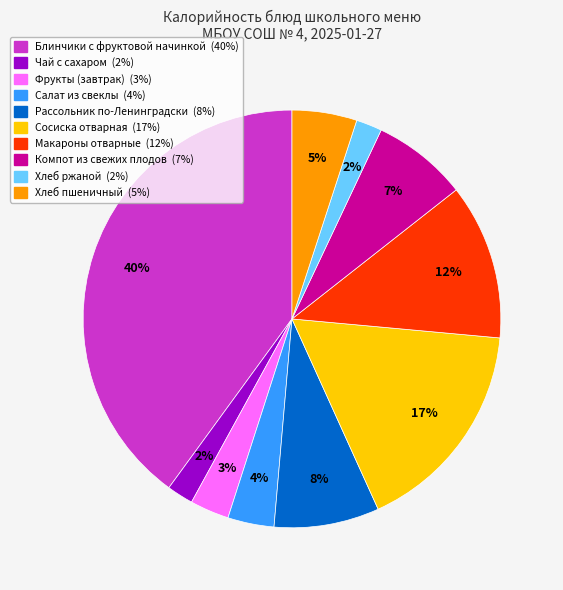

Combined, do Макароны отварные and Салат из свеклы account for over 50%?

No